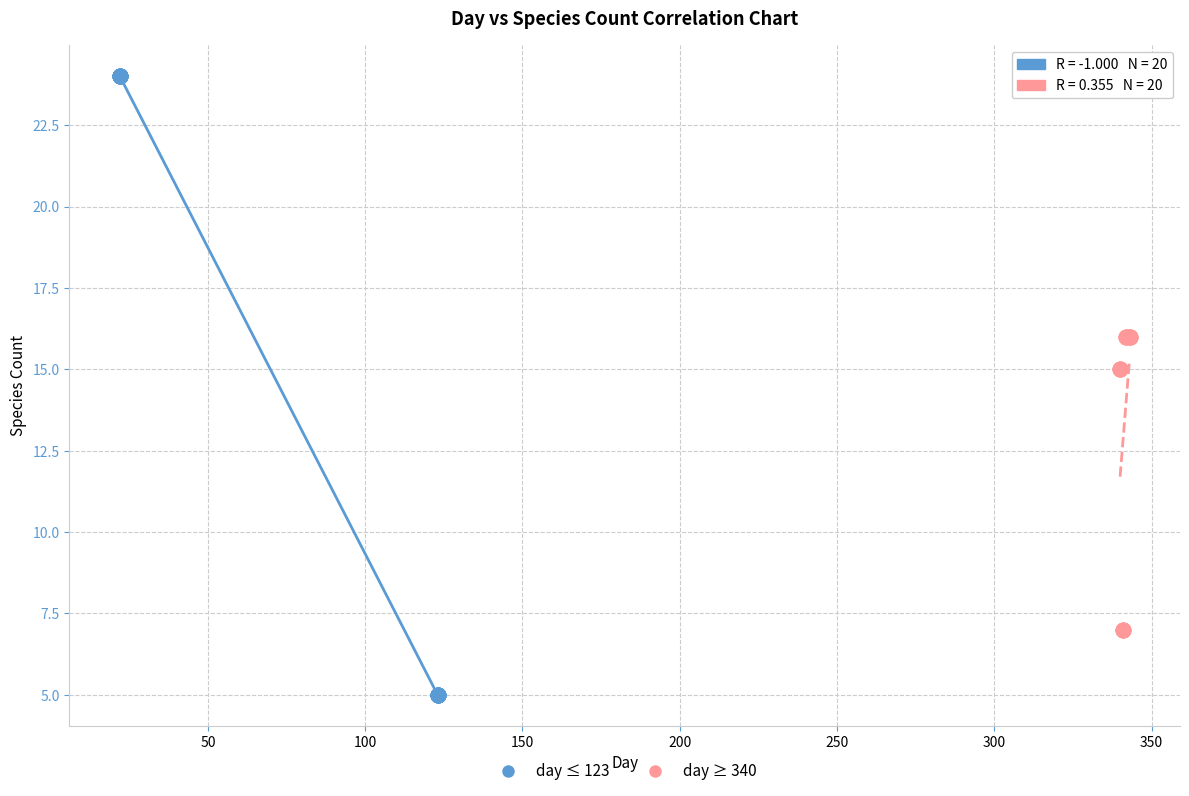

What are all the series names shown in the legend?

day ≤ 123, day ≥ 340